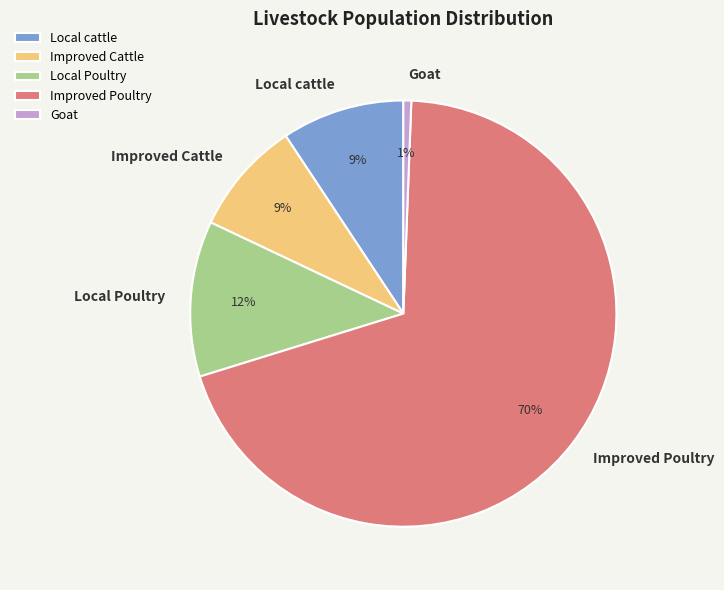

To the nearest percent, what is the average slice percentage?

20%